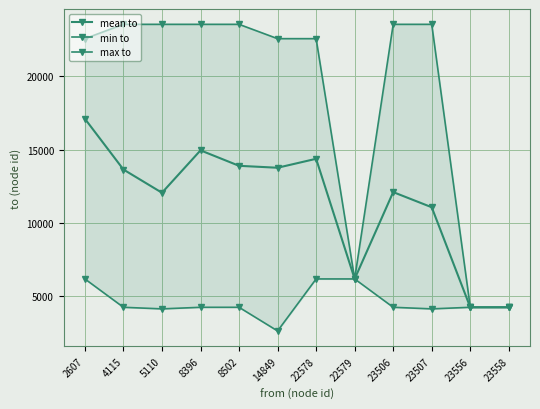

Rank the series at 5110 from highest to lowest value.

max to, mean to, min to